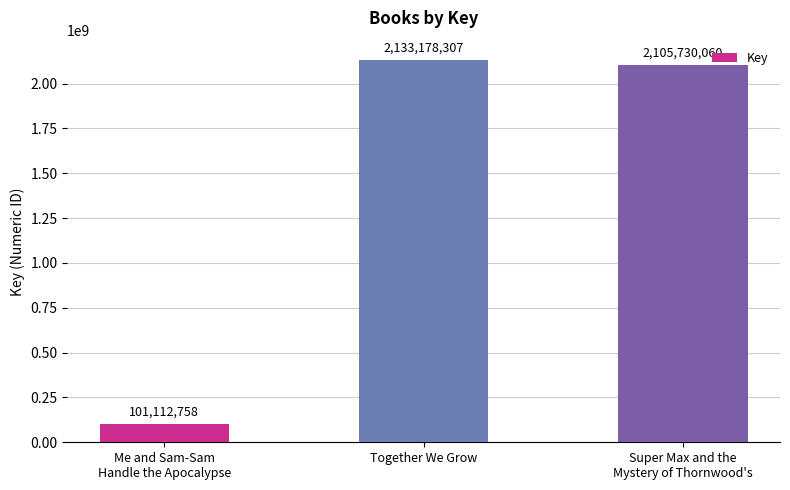

Which label corresponds to the smallest value in the chart?

Me and Sam-Sam
Handle the Apocalypse